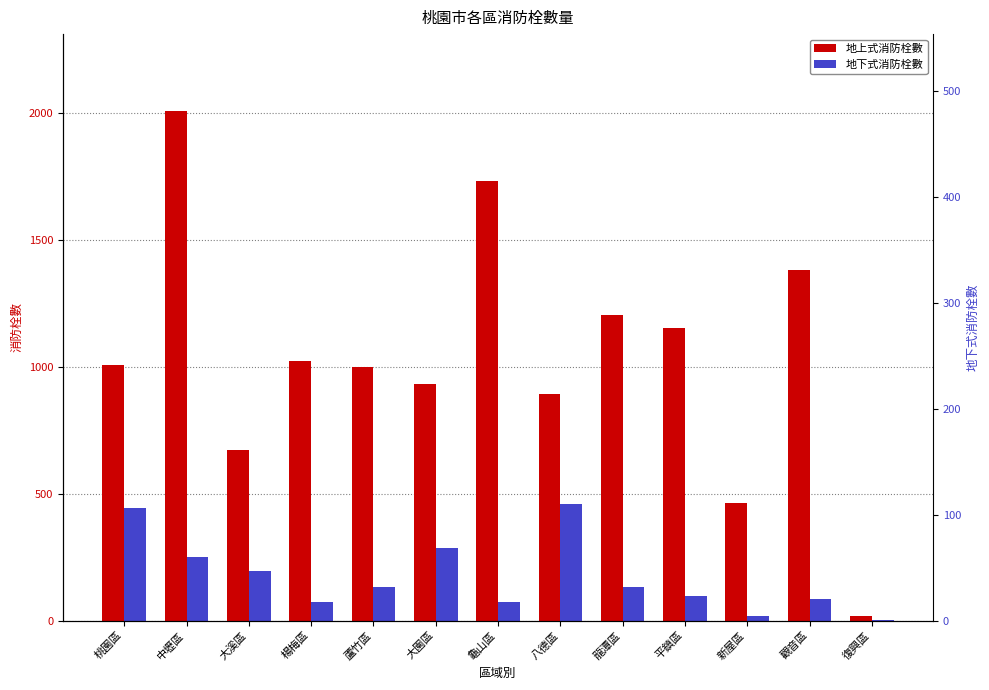

Reading left to right, what are all the values shown in this chart?

地上式消防栓數: 桃園區=1009	中壢區=2010	大溪區=673	楊梅區=1024	蘆竹區=1000	大園區=932	龜山區=1732	八德區=893	龍潭區=1205	平鎮區=1154	新屋區=462	觀音區=1381	復興區=20
地下式消防栓數: 桃園區=443	中壢區=250	大溪區=194	楊梅區=73	蘆竹區=131	大園區=288	龜山區=75	八德區=461	龍潭區=134	平鎮區=99	新屋區=20	觀音區=84	復興區=3